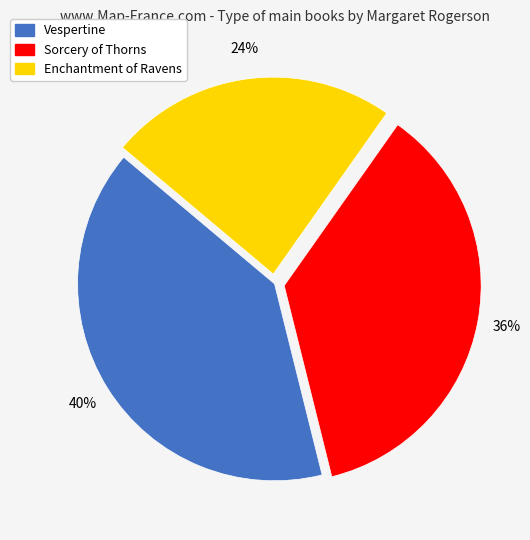

To the nearest percent, what is the average slice percentage?

33%